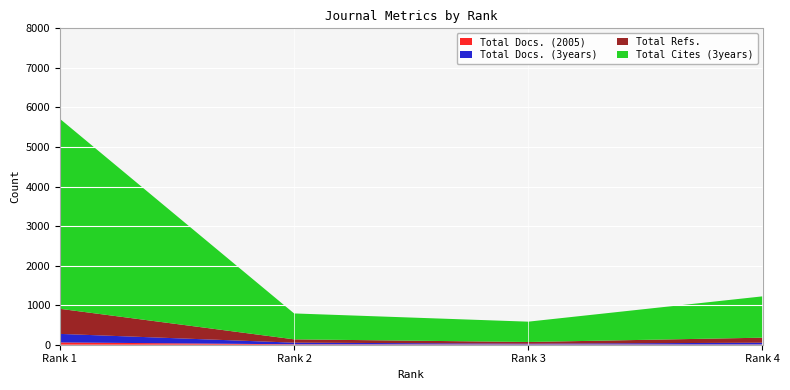

Reading left to right, extract all data points from this chart.

Total Docs. (2005): 1=58	2=11	3=7	4=7
Total Docs. (3years): 1=216	2=41	3=19	4=44
Total Refs.: 1=634	2=84	3=43	4=127
Total Cites (3years): 1=4804	2=655	3=514	4=1045